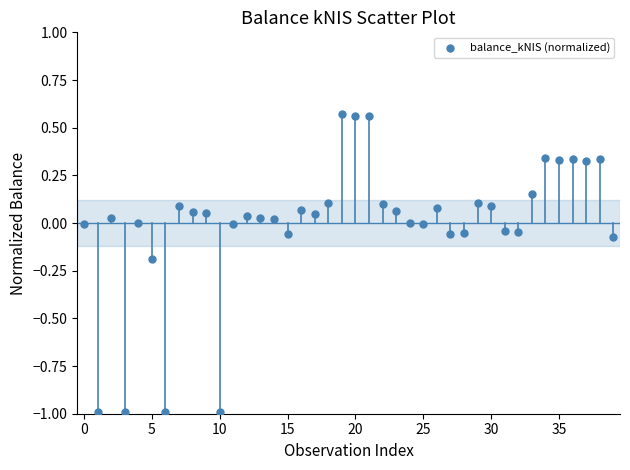

What is the range of Y values (max minus min)?

1.6